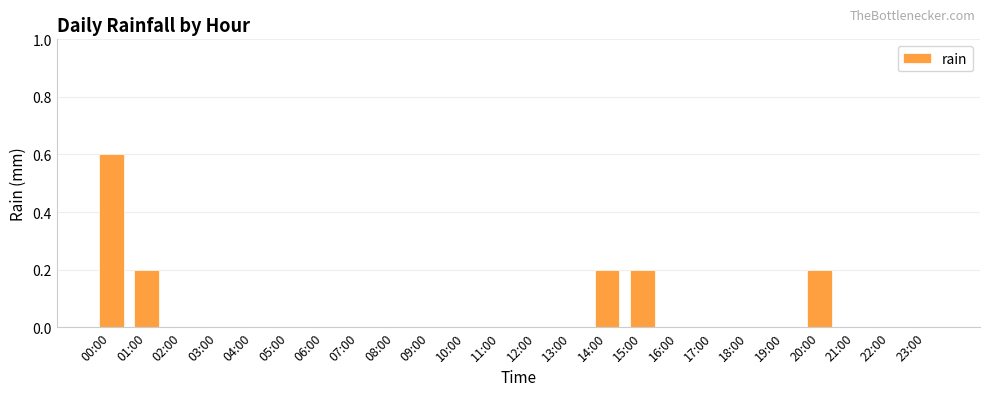

Are the bars horizontal?

No